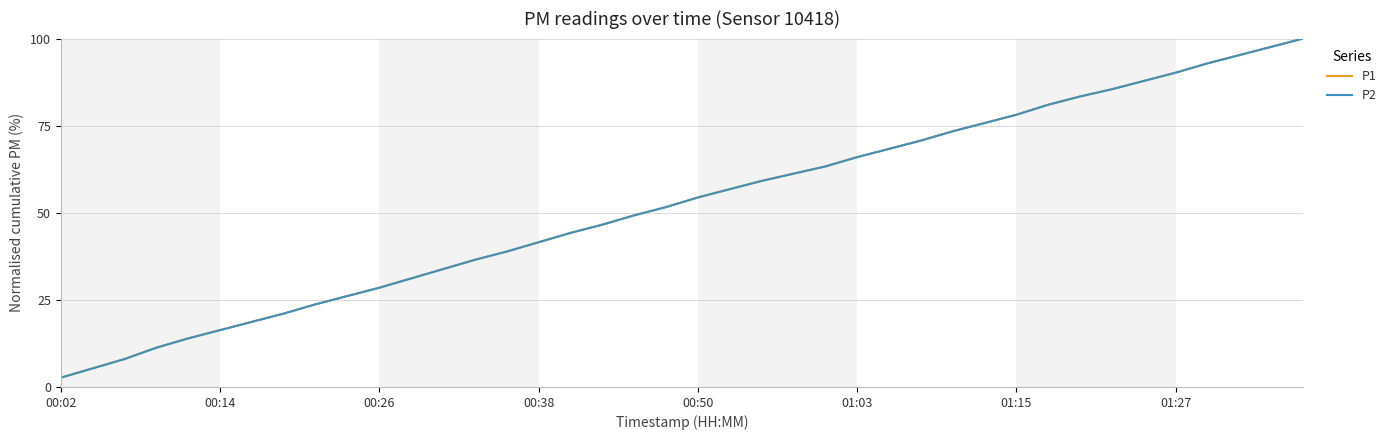

Does the chart display data point markers on the line(s)?

No